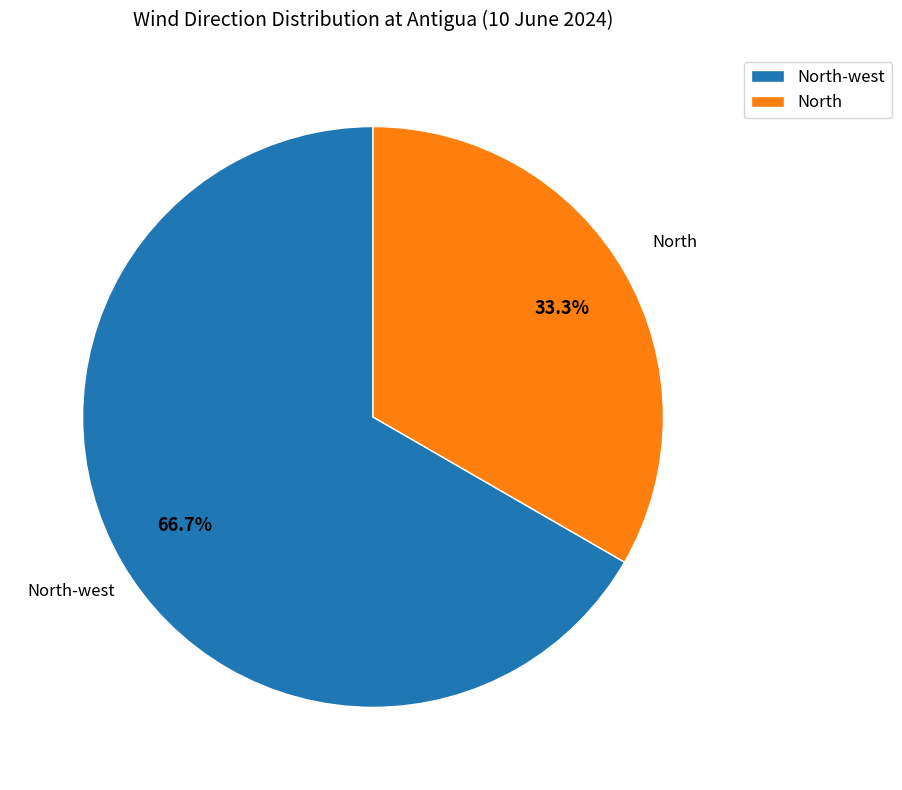

To the nearest percent, what is the difference between the largest and smallest slice percentages?

33%